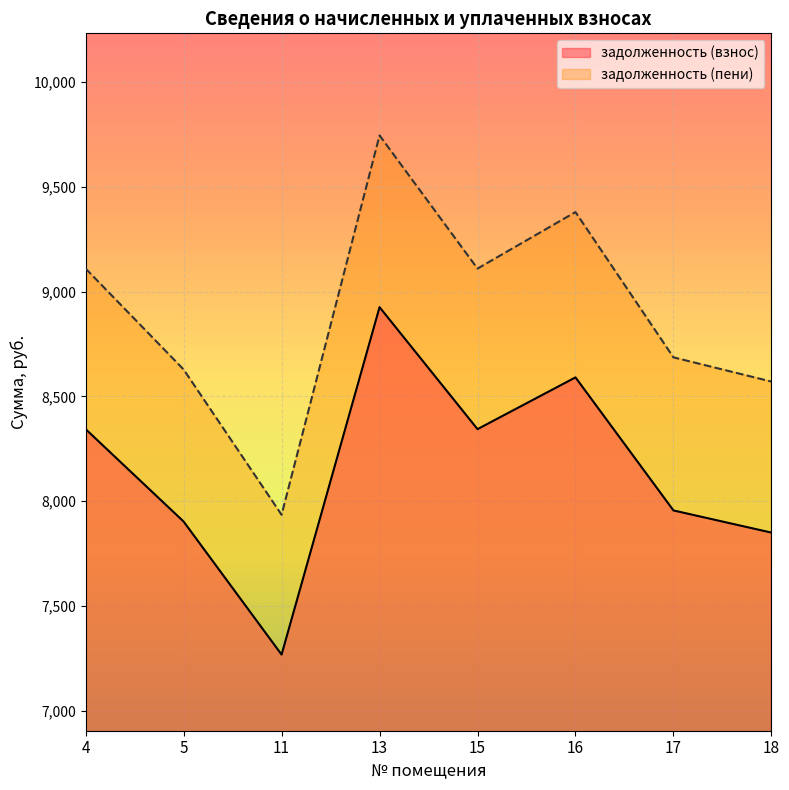

True or false: задолженность (пени) has a value of 8570.7 at 18.

True